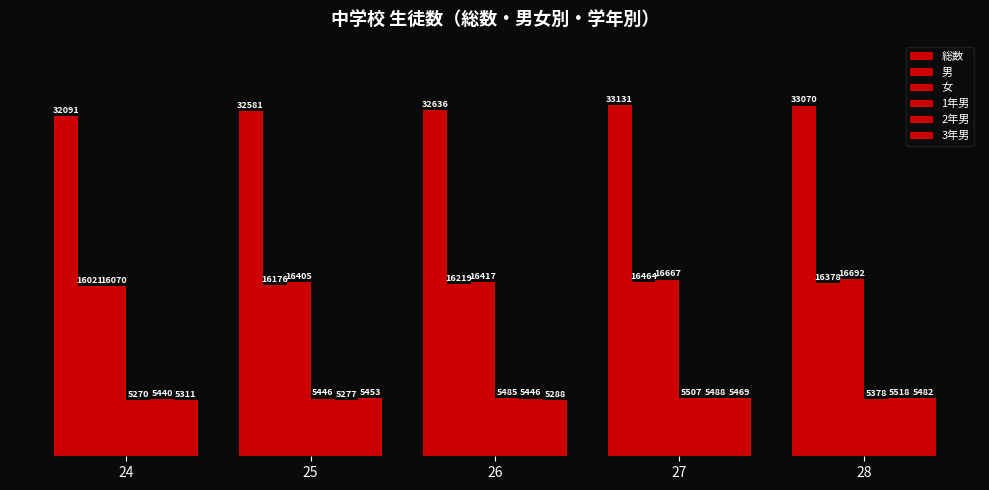

What is the difference between the 総数 values at 25 and 28?

489